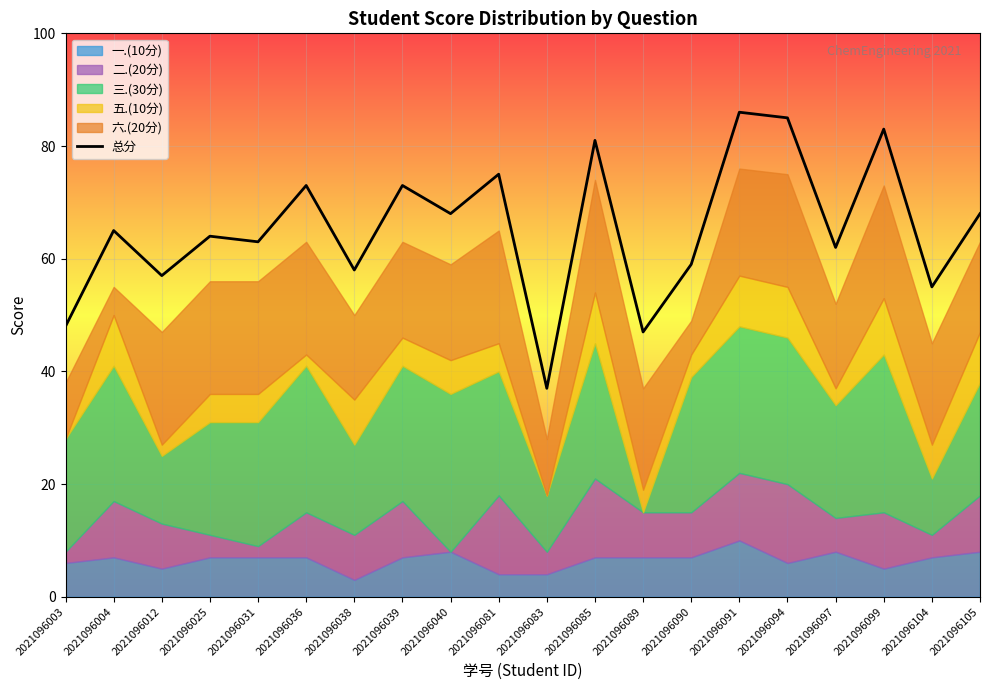

Between 2021096038 and 2021096105, which is larger?

2021096105